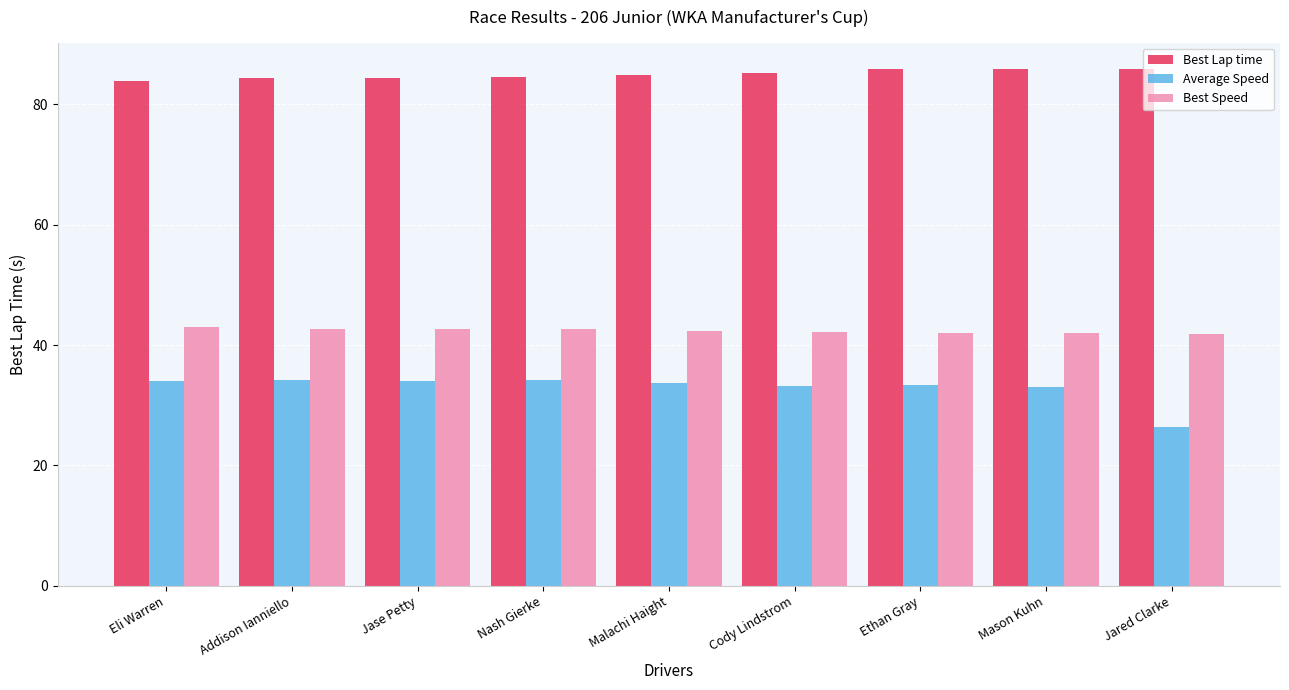

What is the approximate value of Best Speed at Mason Kuhn?

41.9